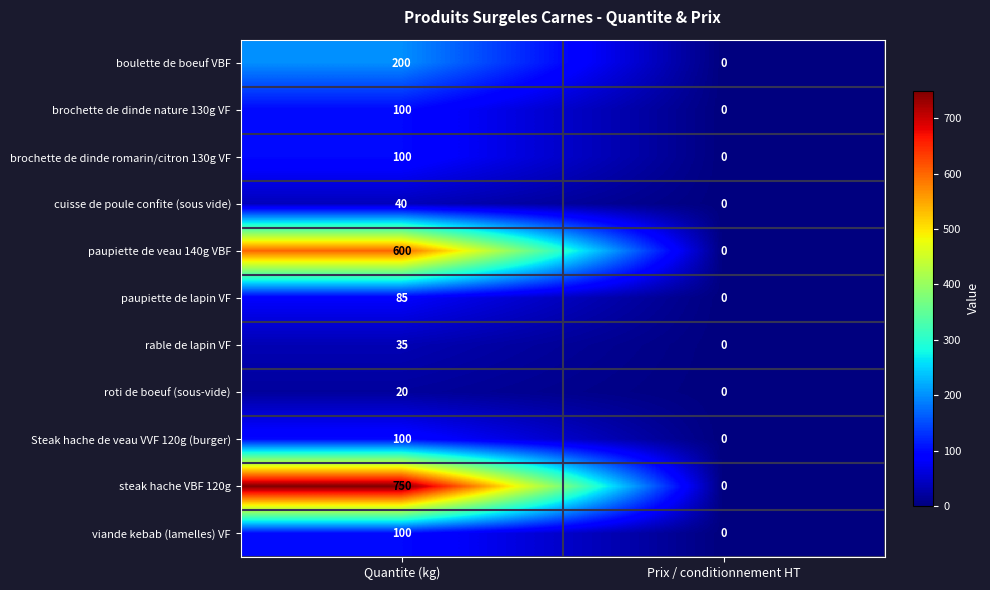

At which label does boulette de boeuf VBF reach its peak?

Quantite (kg)